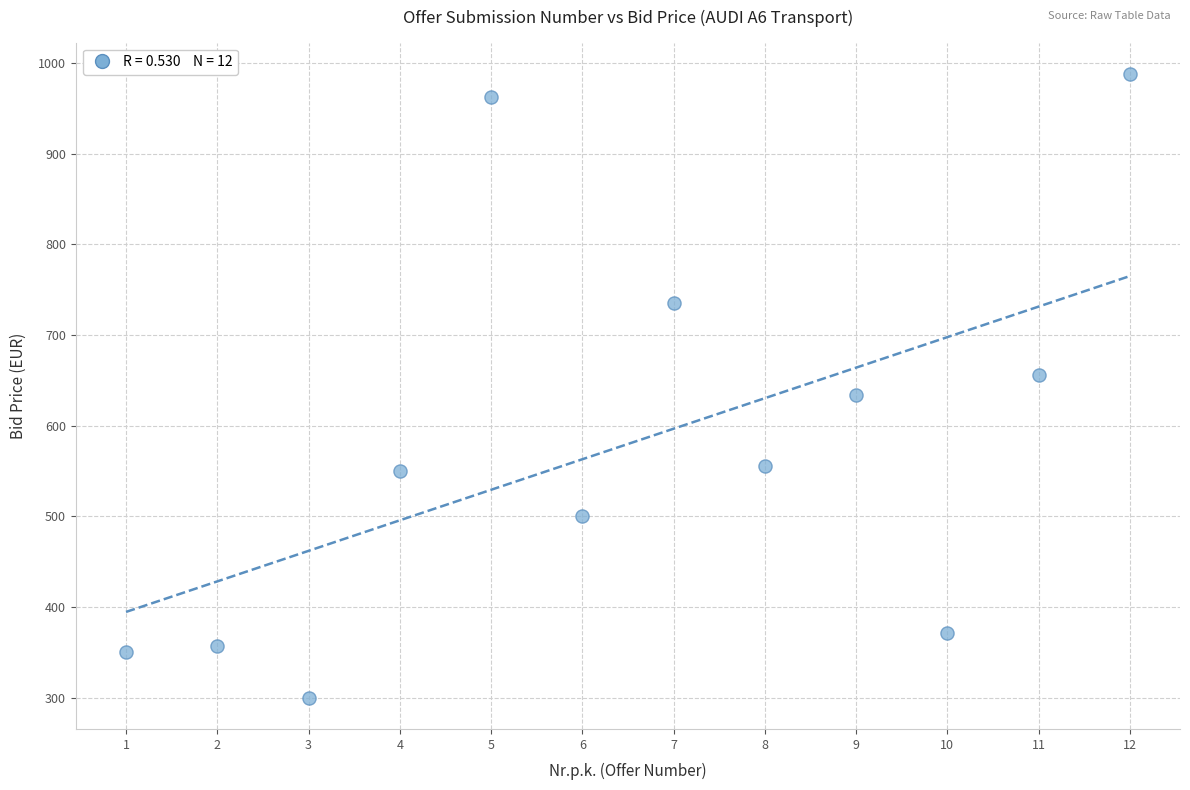

What is the average X value?

6.5